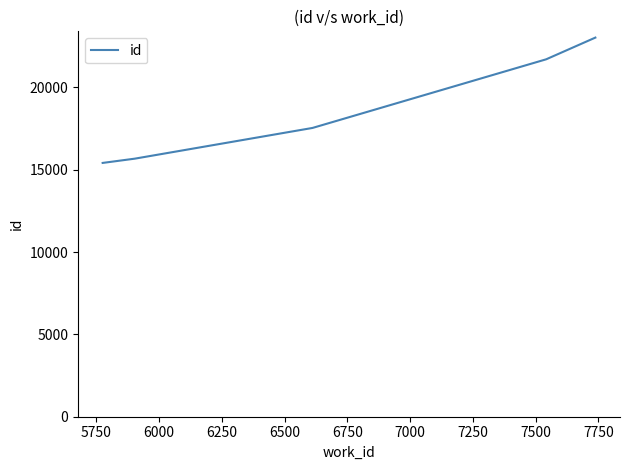

What is the greatest value displayed?

23021